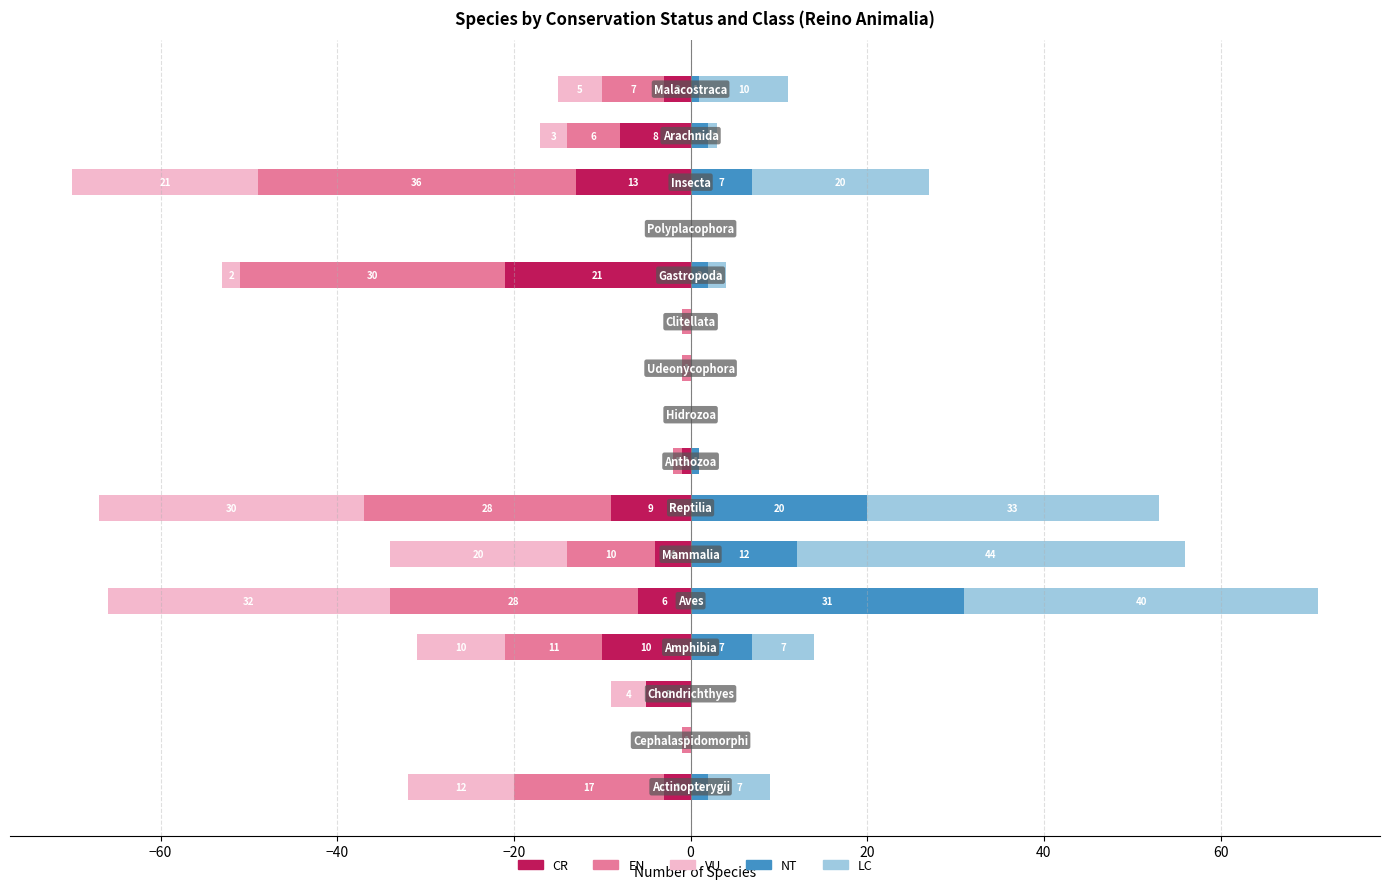

Which series has the widest spread of values?

LC